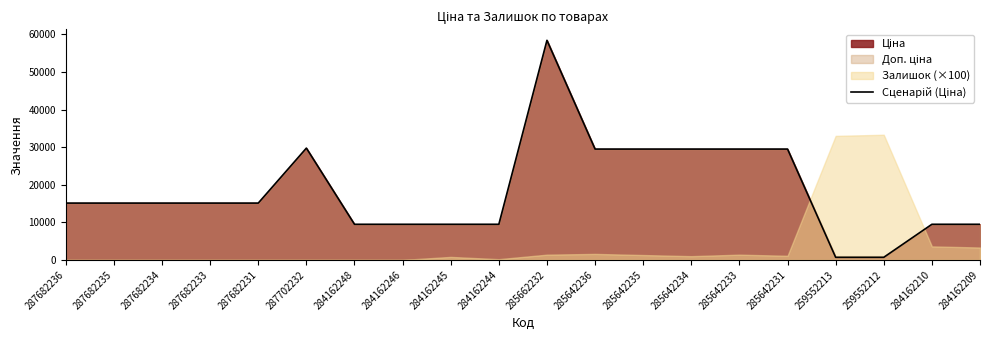

How many points are higher than both their immediate neighbors (excluding endpoints)?

2